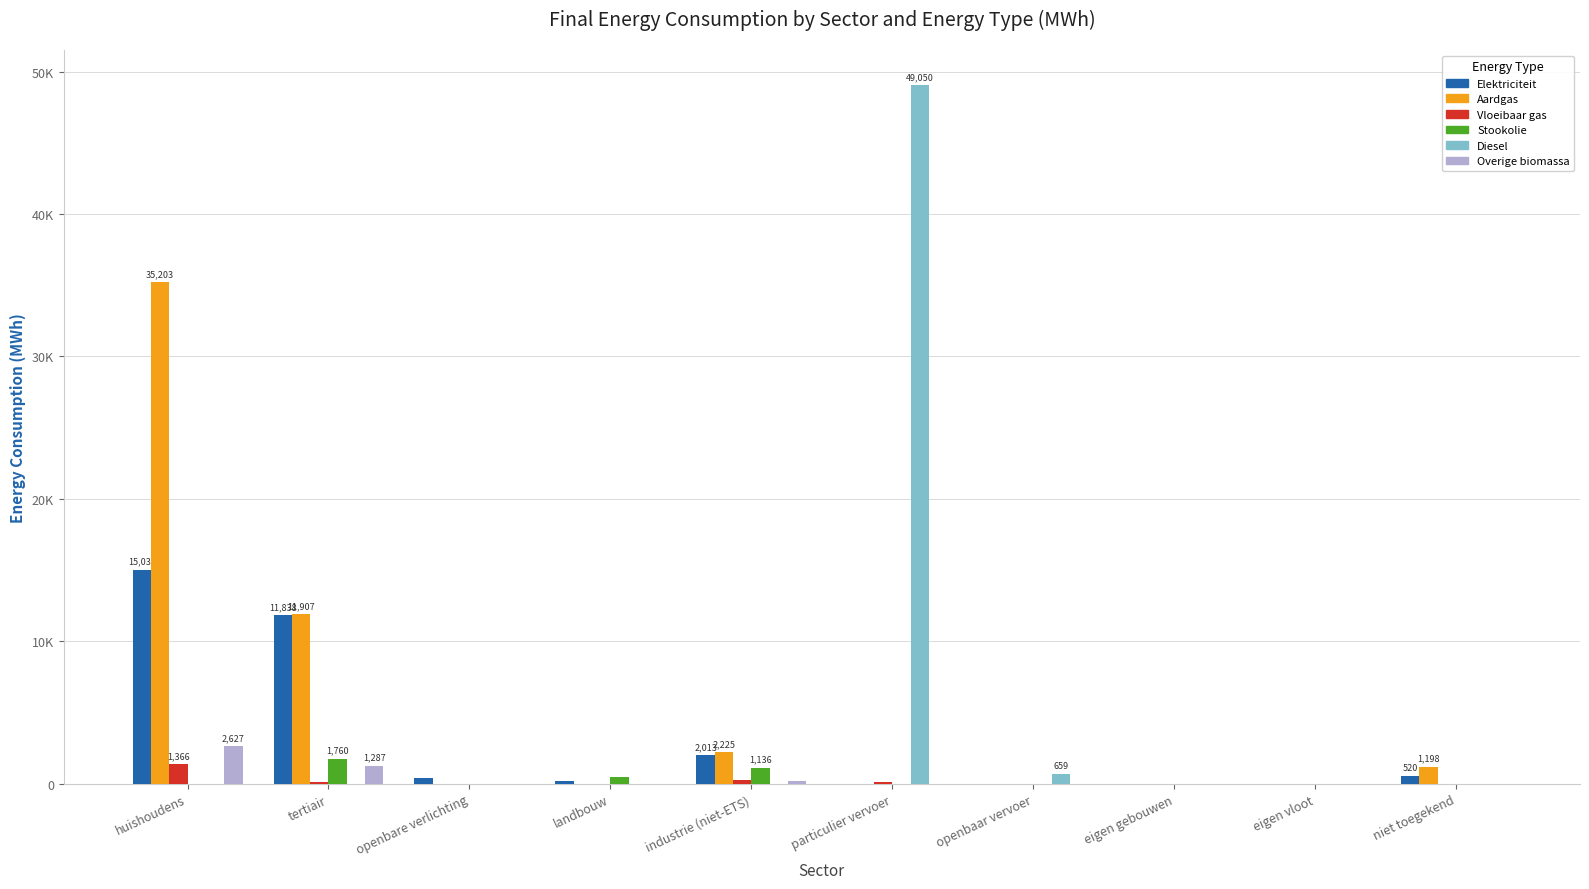

List the series in order of their peak value, lowest first.

Vloeibaar gas, Stookolie, Overige biomassa, Elektriciteit, Aardgas, Diesel